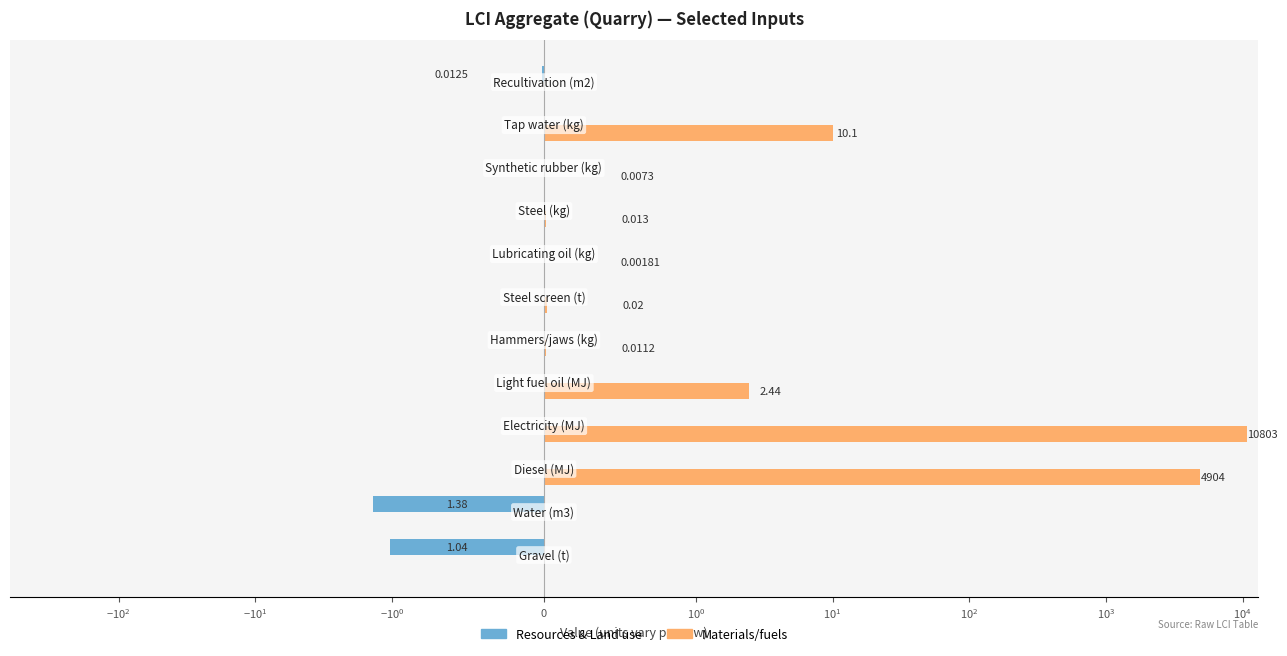

What is the average value of the Resources & Land use series?

-0.2